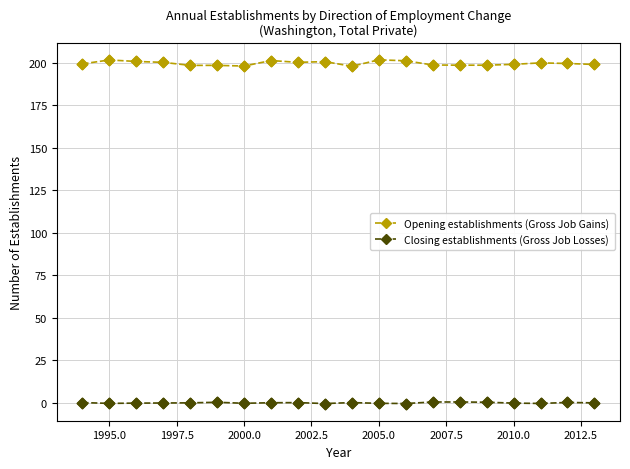

At how many categories does at least one series exceed 92?

20